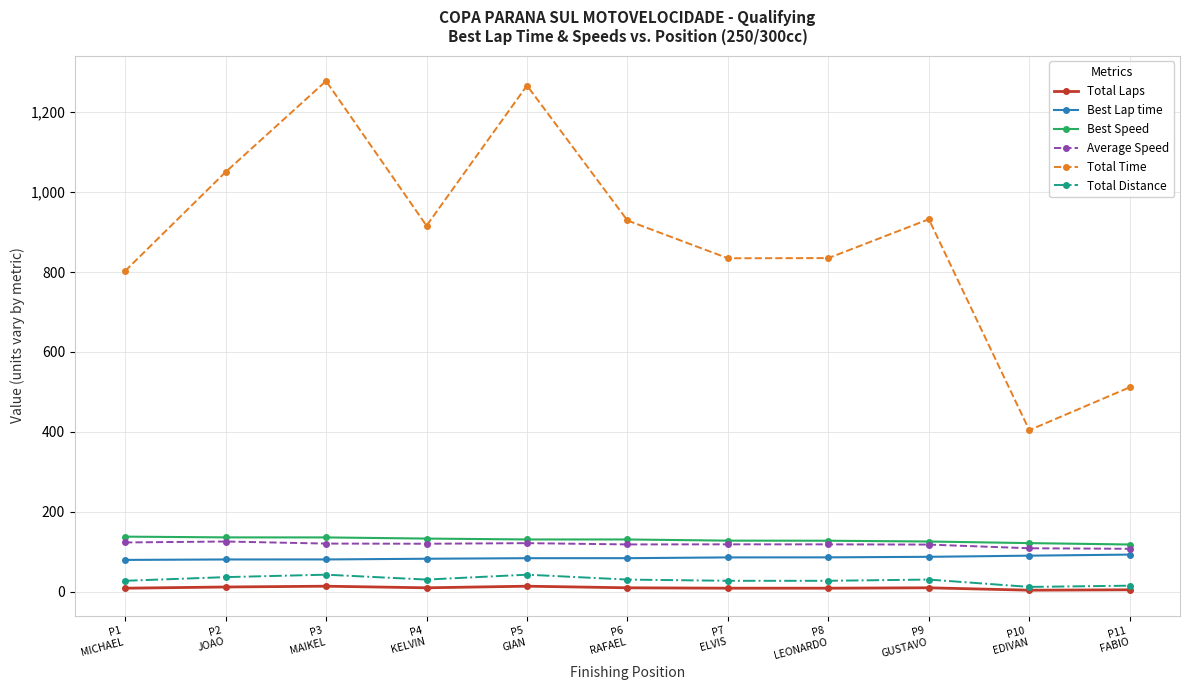

True or false: Best Lap time has a value of 86.2 at P8
LEONARDO.

True